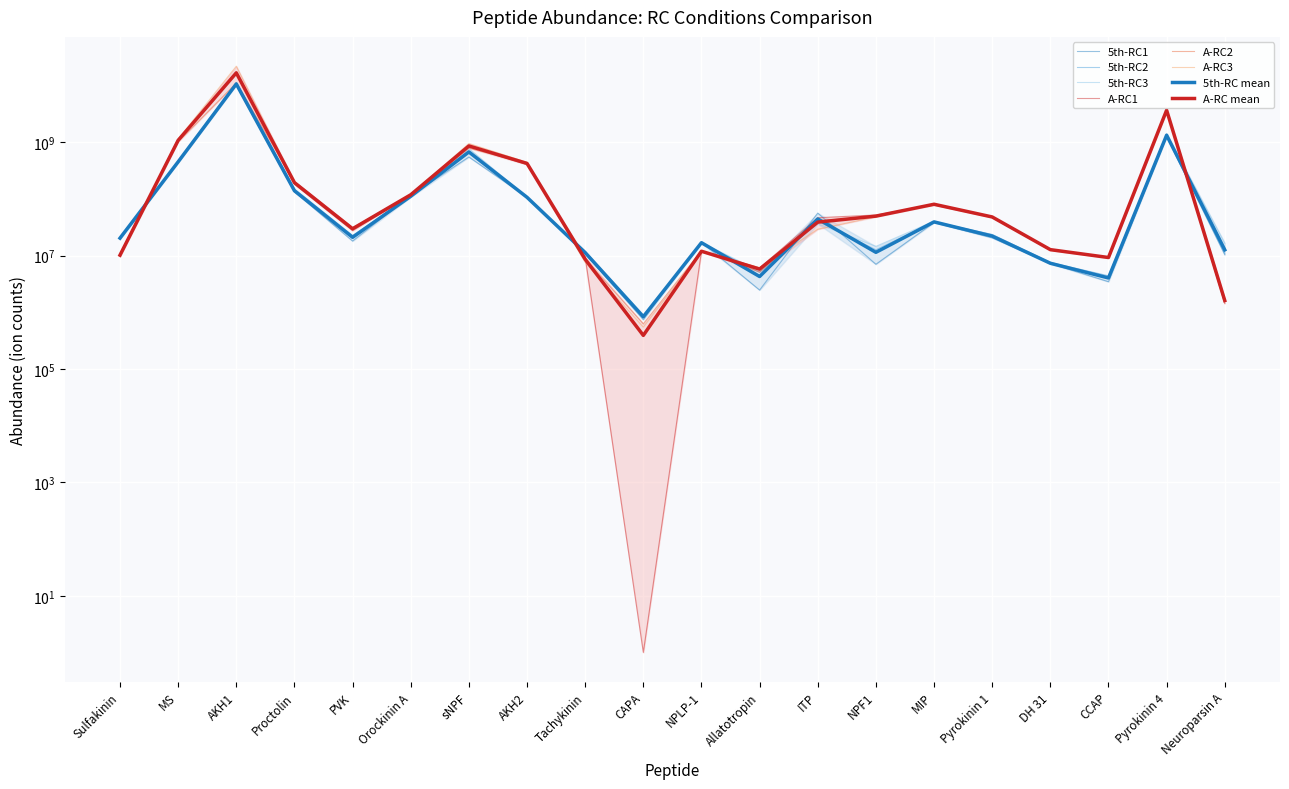

What is the difference between the second highest and minimum values in the 5th-RC1 series?

1259257000